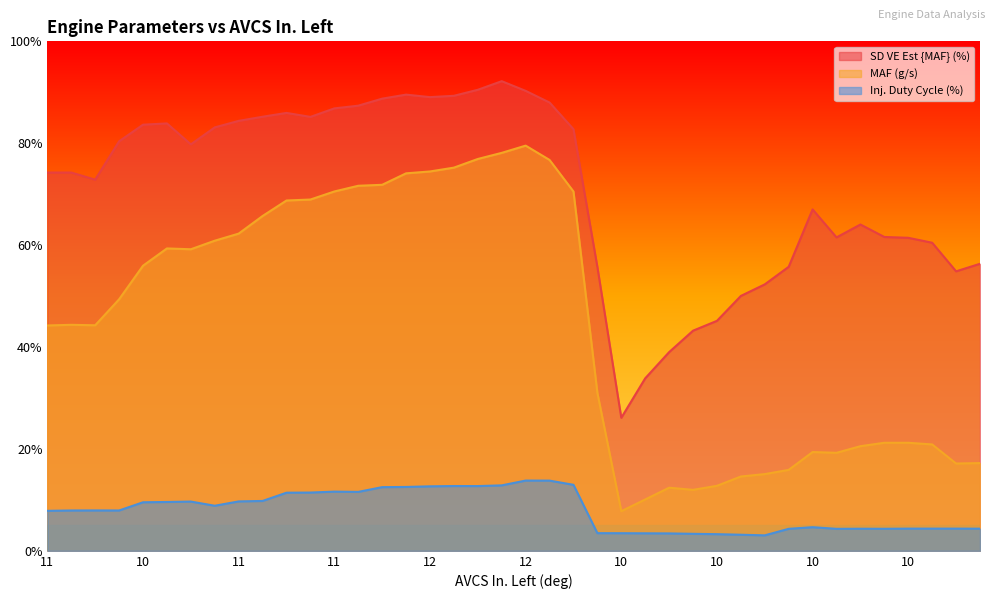

Rank the series by their average value, from lowest to highest.

Inj. Duty Cycle (%), MAF (g/s), SD VE Est {MAF} (%)